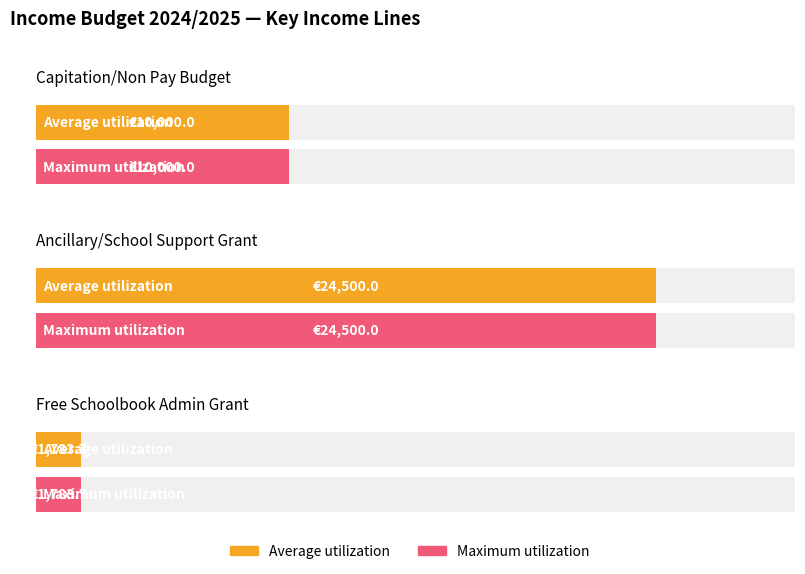

True or false: Average utilization has a value of 4646.2 at Capitation/Non Pay Budget.

False